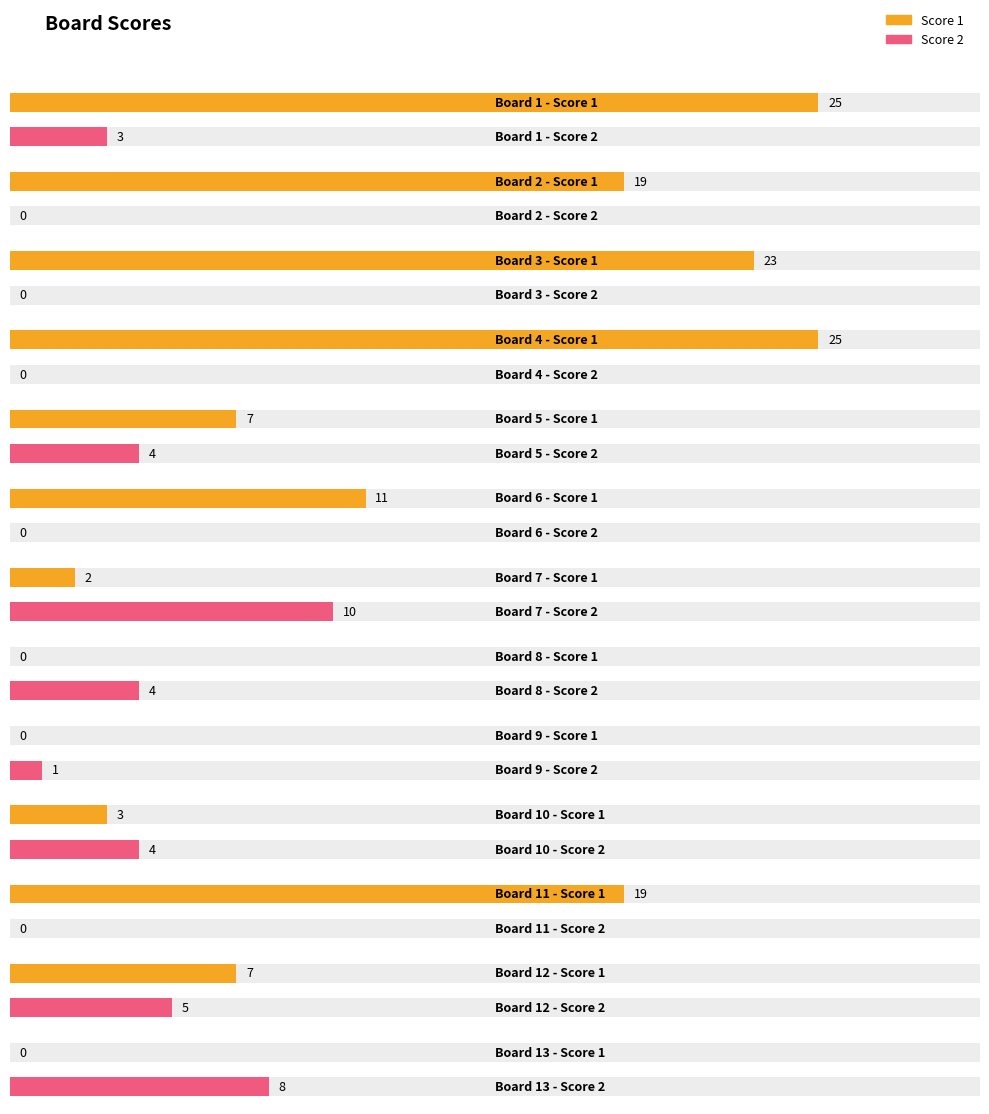

How many data points in Score 2 are above 3?

6